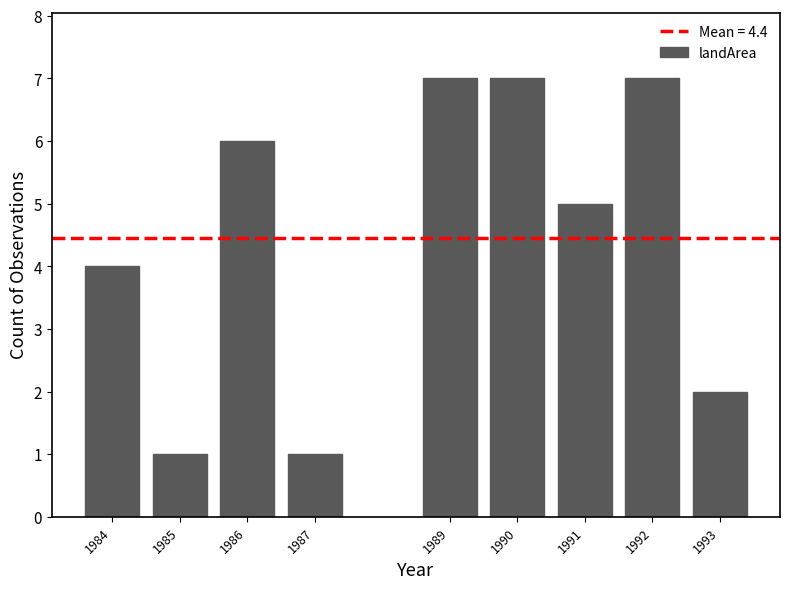

Reading left to right, extract all data points from this chart.

4	1	6	1	7	7	5	7	2